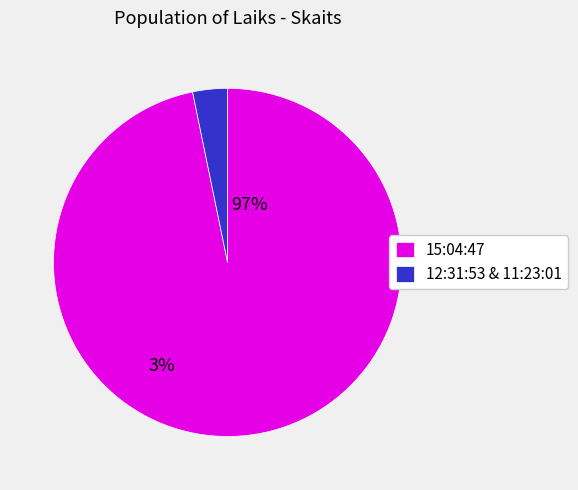

Does 12:31:53 & 11:23:01 account for over 50% of the chart?

No